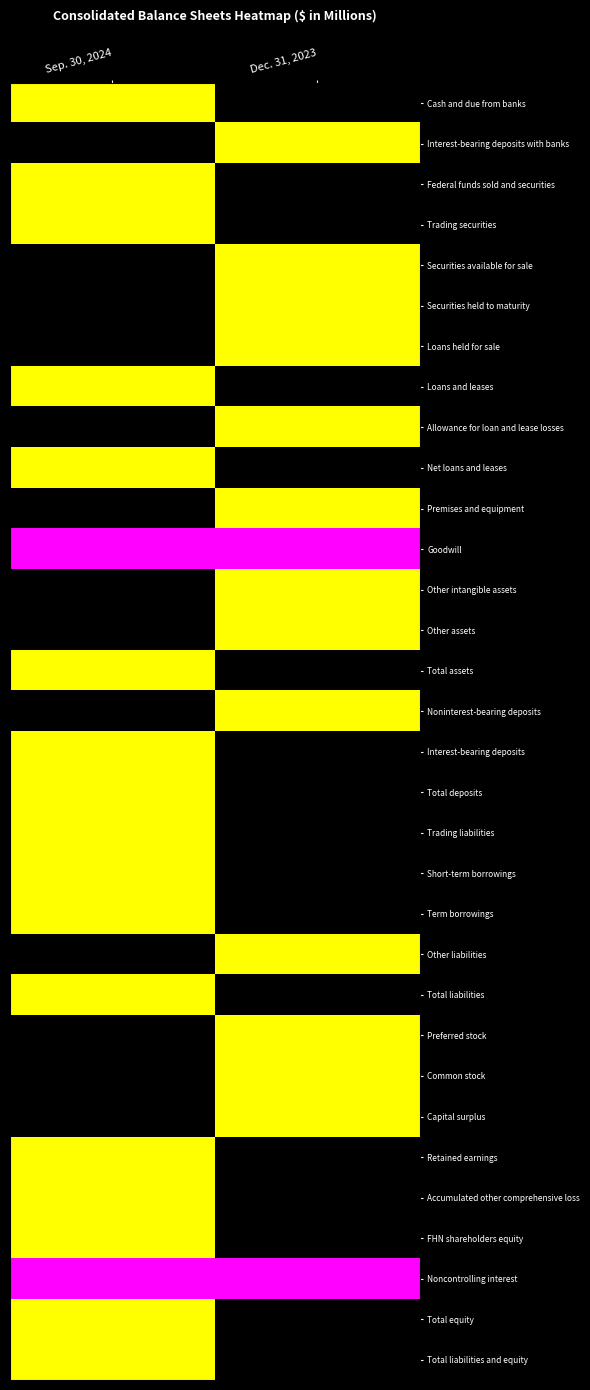

Reading right to left, what are all the values shown in this chart?

Cash and due from banks: Dec. 31, 2023=0.0	Sep. 30, 2024=1.0
Interest-bearing deposits with banks: Dec. 31, 2023=1.0	Sep. 30, 2024=0.0
Federal funds sold and securities: Dec. 31, 2023=0.0	Sep. 30, 2024=1.0
Trading securities: Dec. 31, 2023=0.0	Sep. 30, 2024=1.0
Securities available for sale: Dec. 31, 2023=1.0	Sep. 30, 2024=0.0
Securities held to maturity: Dec. 31, 2023=1.0	Sep. 30, 2024=0.0
Loans held for sale: Dec. 31, 2023=1.0	Sep. 30, 2024=0.0
Loans and leases: Dec. 31, 2023=0.0	Sep. 30, 2024=1.0
Allowance for loan and lease losses: Dec. 31, 2023=1.0	Sep. 30, 2024=0.0
Net loans and leases: Dec. 31, 2023=0.0	Sep. 30, 2024=1.0
Premises and equipment: Dec. 31, 2023=1.0	Sep. 30, 2024=0.0
Goodwill: Dec. 31, 2023=0.5	Sep. 30, 2024=0.5
Other intangible assets: Dec. 31, 2023=1.0	Sep. 30, 2024=0.0
Other assets: Dec. 31, 2023=1.0	Sep. 30, 2024=0.0
Total assets: Dec. 31, 2023=0.0	Sep. 30, 2024=1.0
Noninterest-bearing deposits: Dec. 31, 2023=1.0	Sep. 30, 2024=0.0
Interest-bearing deposits: Dec. 31, 2023=0.0	Sep. 30, 2024=1.0
Total deposits: Dec. 31, 2023=0.0	Sep. 30, 2024=1.0
Trading liabilities: Dec. 31, 2023=0.0	Sep. 30, 2024=1.0
Short-term borrowings: Dec. 31, 2023=0.0	Sep. 30, 2024=1.0
Term borrowings: Dec. 31, 2023=0.0	Sep. 30, 2024=1.0
Other liabilities: Dec. 31, 2023=1.0	Sep. 30, 2024=0.0
Total liabilities: Dec. 31, 2023=0.0	Sep. 30, 2024=1.0
Preferred stock: Dec. 31, 2023=1.0	Sep. 30, 2024=0.0
Common stock: Dec. 31, 2023=1.0	Sep. 30, 2024=0.0
Capital surplus: Dec. 31, 2023=1.0	Sep. 30, 2024=0.0
Retained earnings: Dec. 31, 2023=0.0	Sep. 30, 2024=1.0
Accumulated other comprehensive loss: Dec. 31, 2023=0.0	Sep. 30, 2024=1.0
FHN shareholders equity: Dec. 31, 2023=0.0	Sep. 30, 2024=1.0
Noncontrolling interest: Dec. 31, 2023=0.5	Sep. 30, 2024=0.5
Total equity: Dec. 31, 2023=0.0	Sep. 30, 2024=1.0
Total liabilities and equity: Dec. 31, 2023=0.0	Sep. 30, 2024=1.0